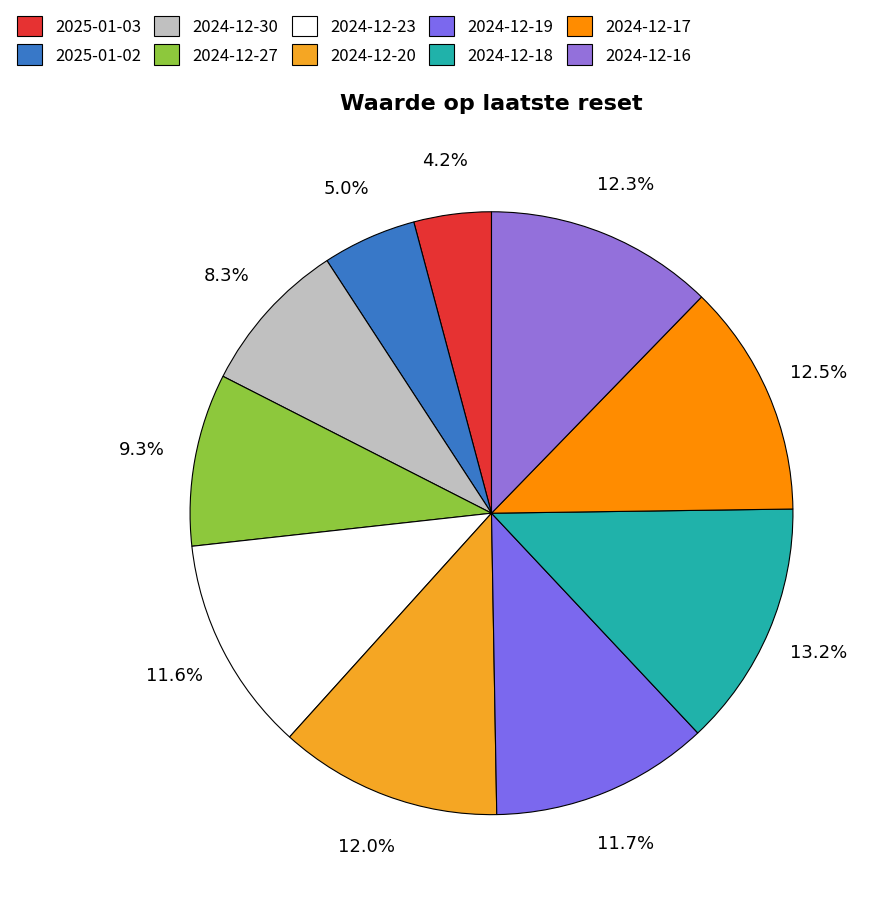

To the nearest percent, what is the combined percentage of 2024-12-17 and 2024-12-20?

24%